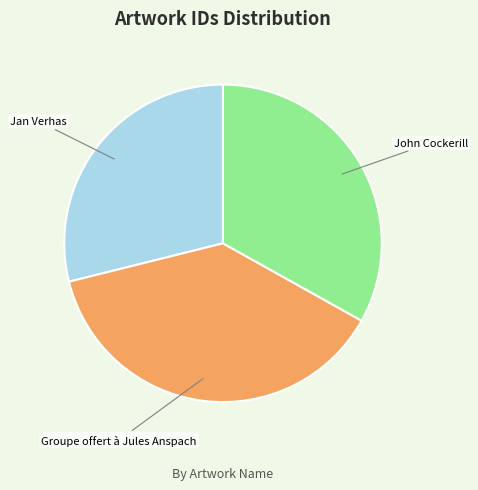

Approximately how many times larger is the value at Groupe offert à Jules Anspach compared to John Cockerill?

1.1